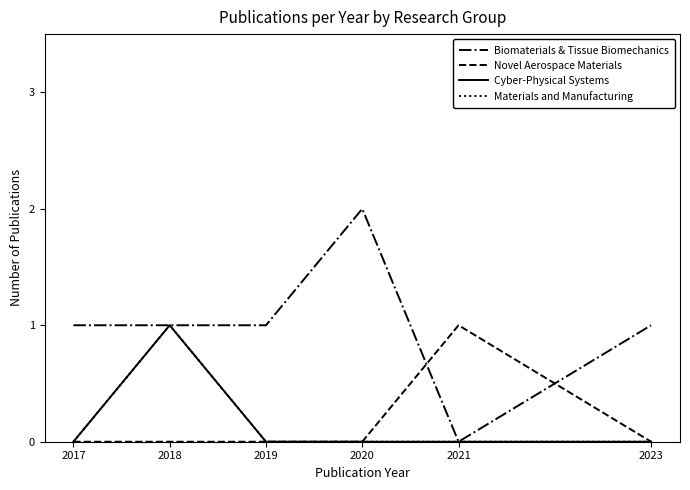

Reading left to right, what are all the values shown in this chart?

Biomaterials & Tissue Biomechanics: 1	1	1	2	0	1
Novel Aerospace Materials: 0	0	0	0	1	0
Cyber-Physical Systems: 0	1	0	0	0	0
Materials and Manufacturing: 0	1	0	0	0	0